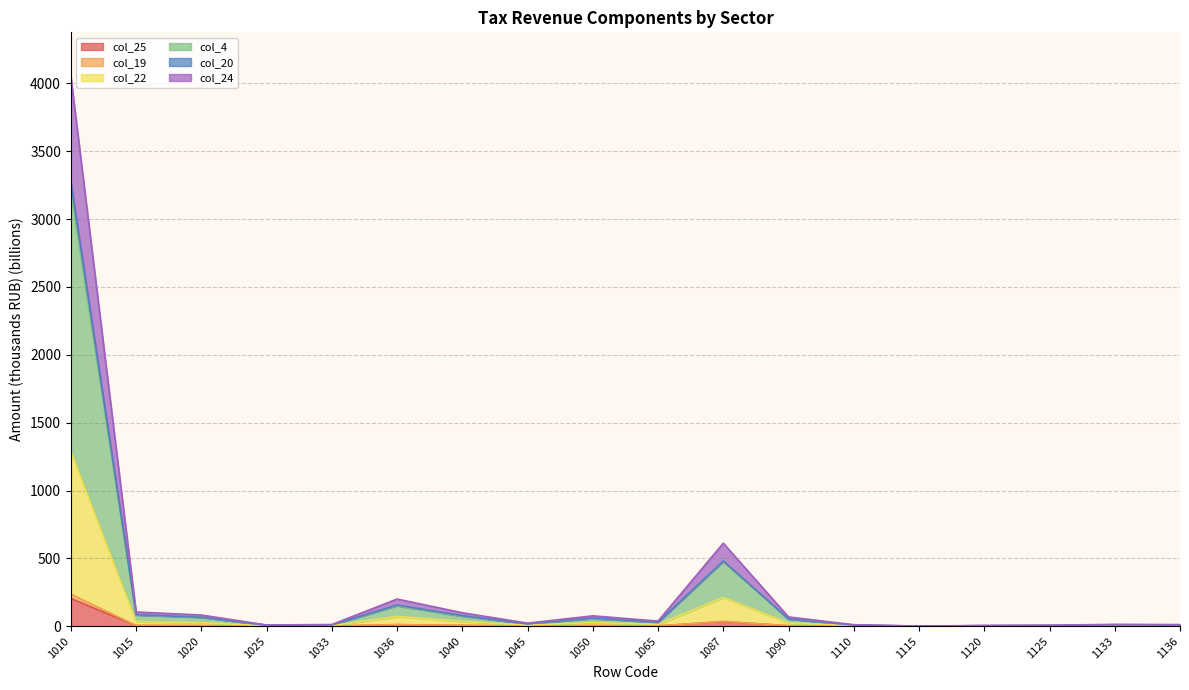

True or false: col_4 and col_22 intersect in this chart.

False